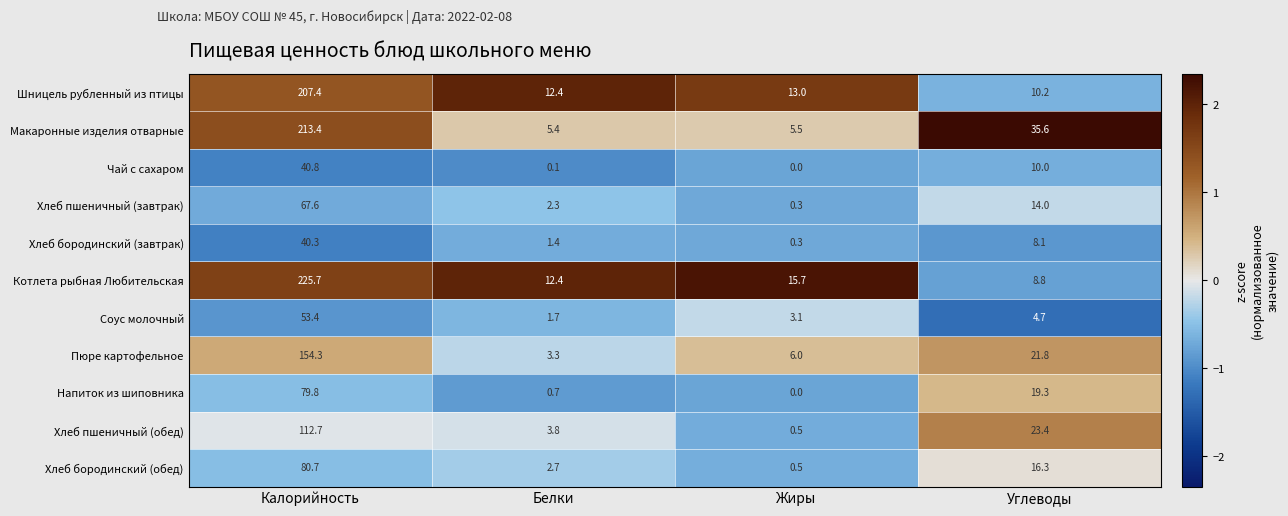

Which category has the highest value across all series?

Калорийность